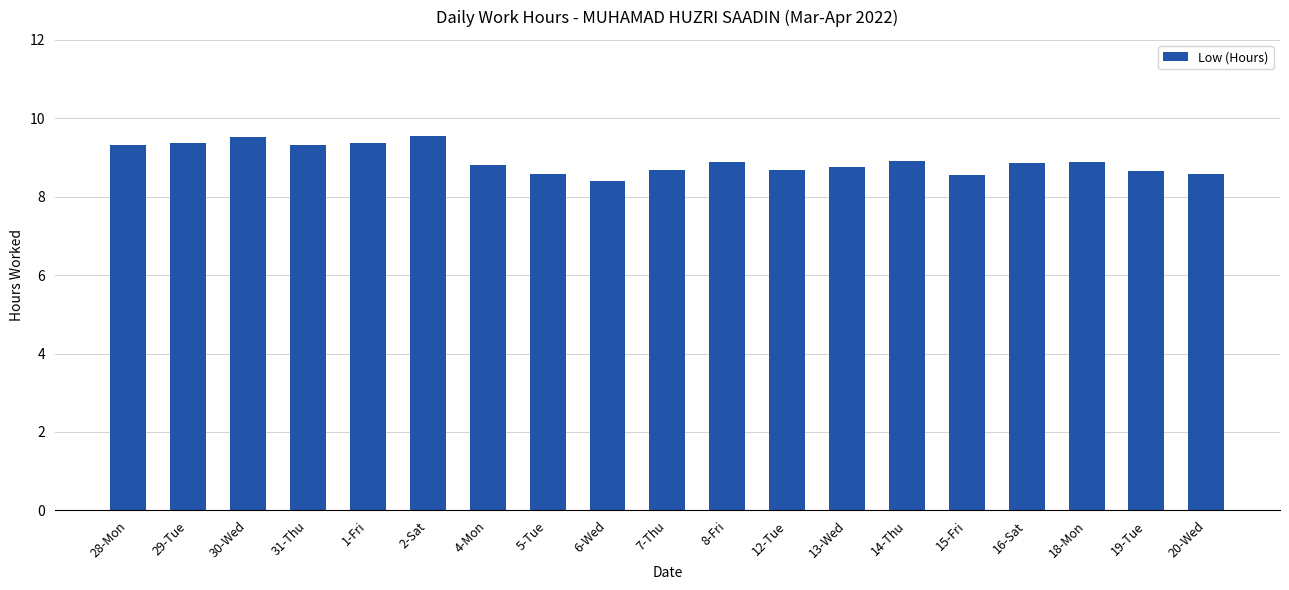

The chart shows a value of 5.2 at 30-Wed. True or false?

False